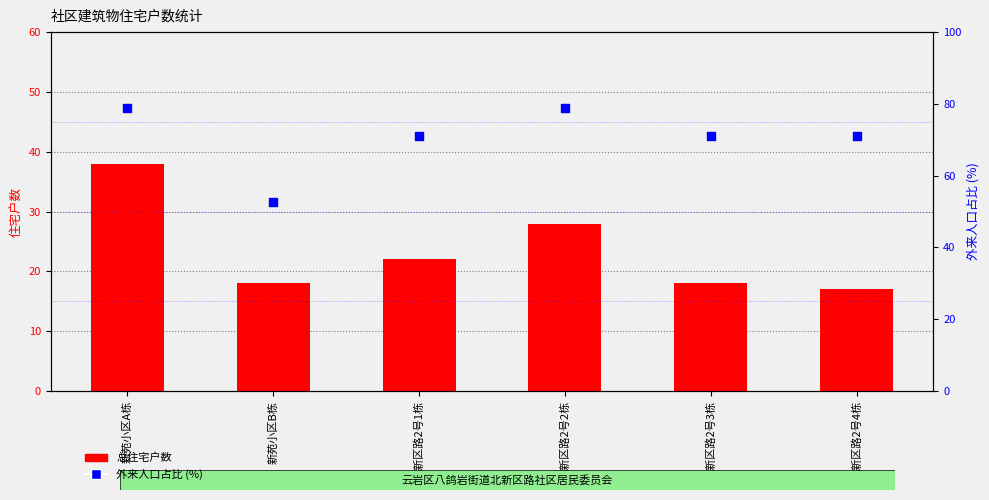

Which series has the largest Y range (max minus min)?

外来人口占比 (%)